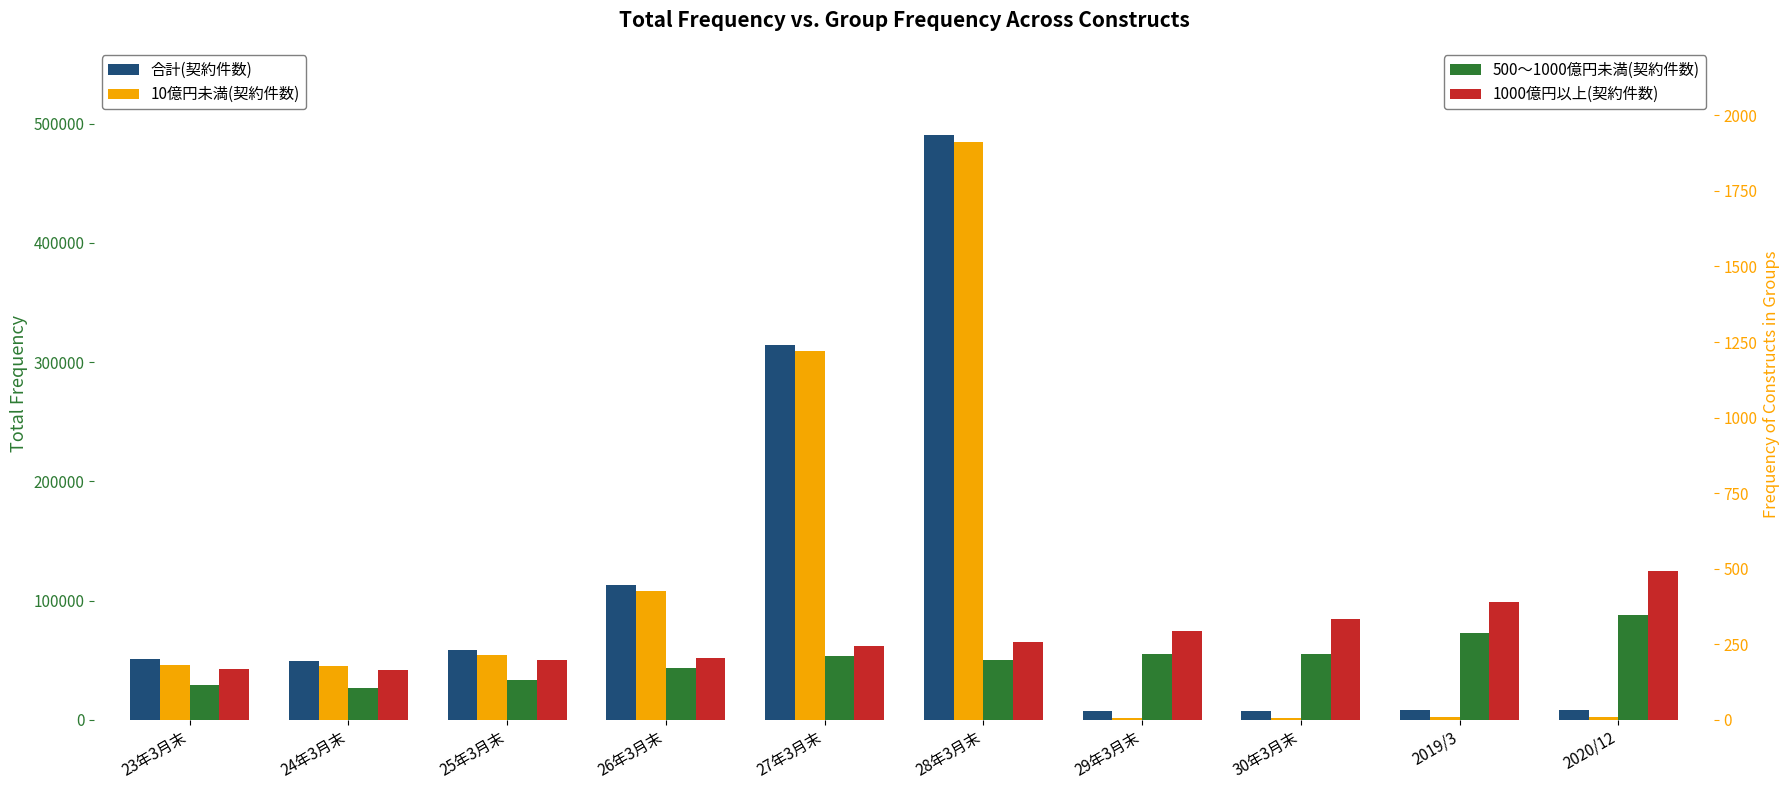

How many groups of bars are there?

10